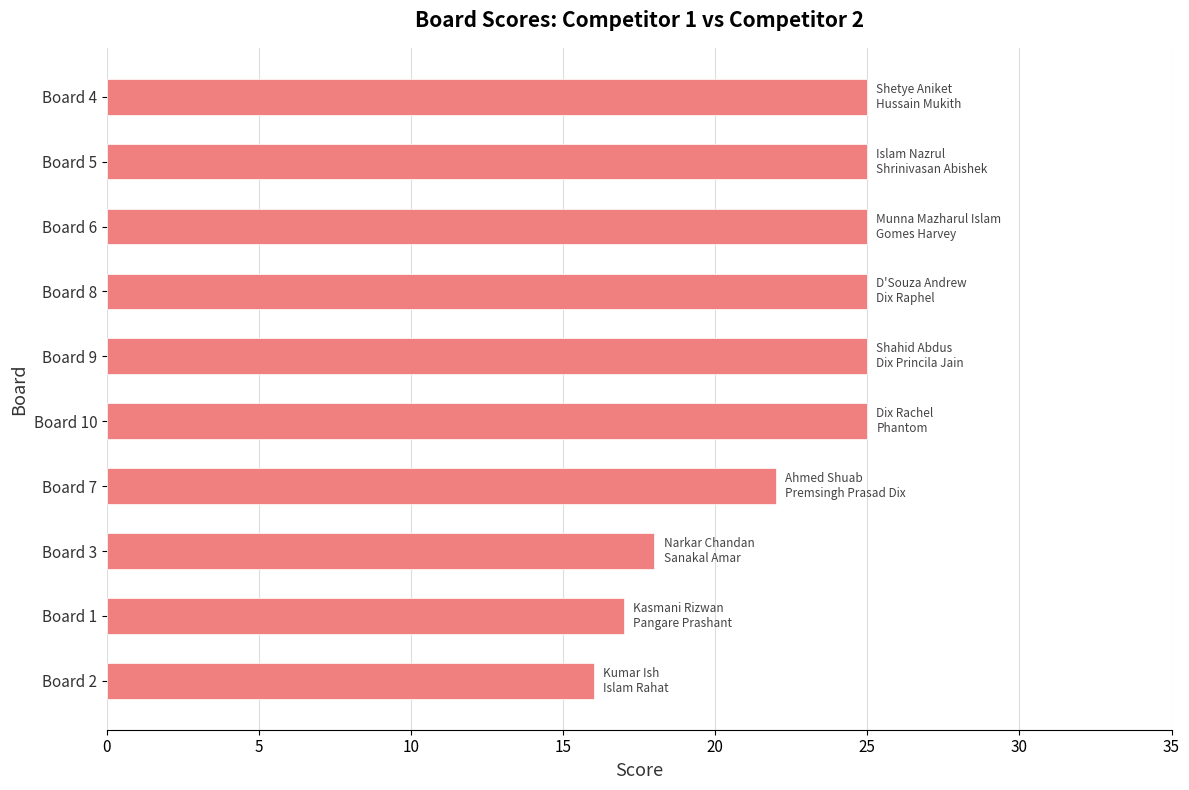

The value at Board 7 is 32. True or false?

False